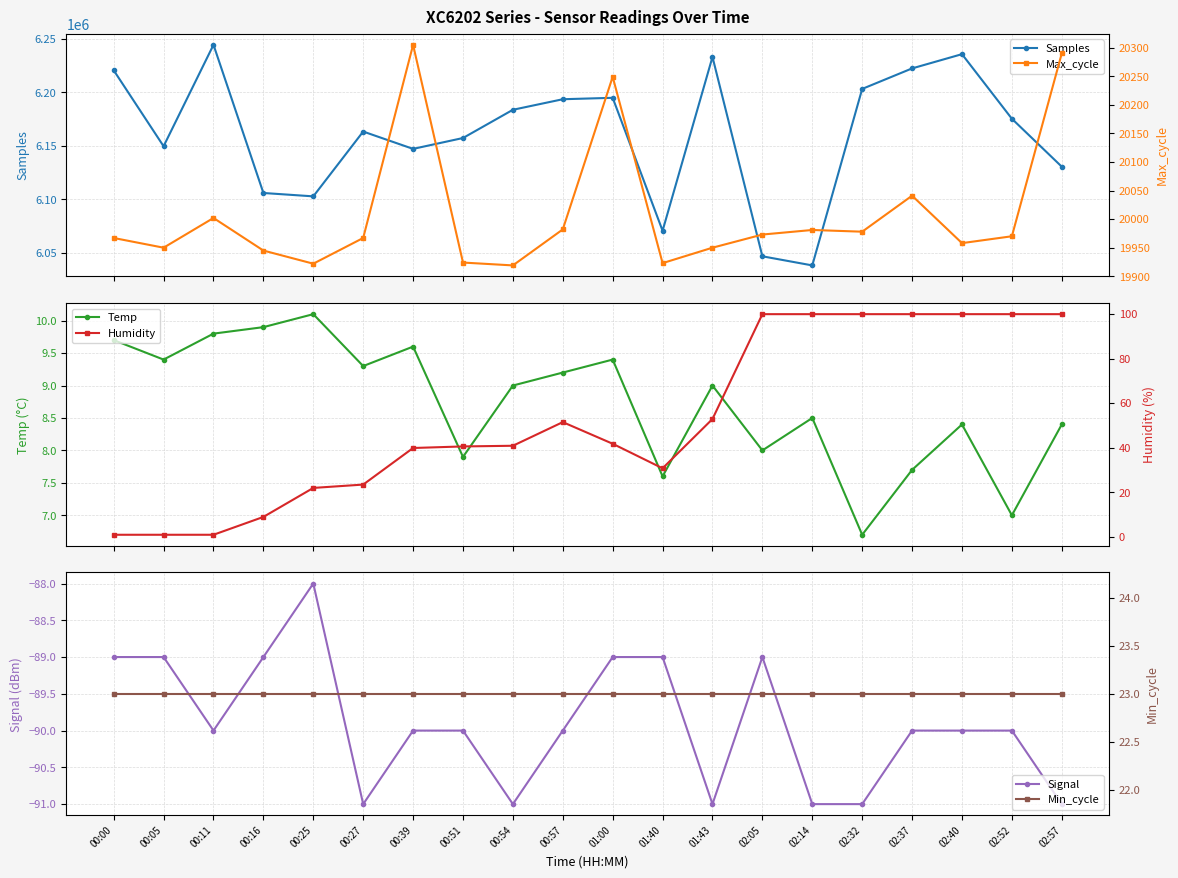

What is the average value of the Max_cycle series?

20009.8